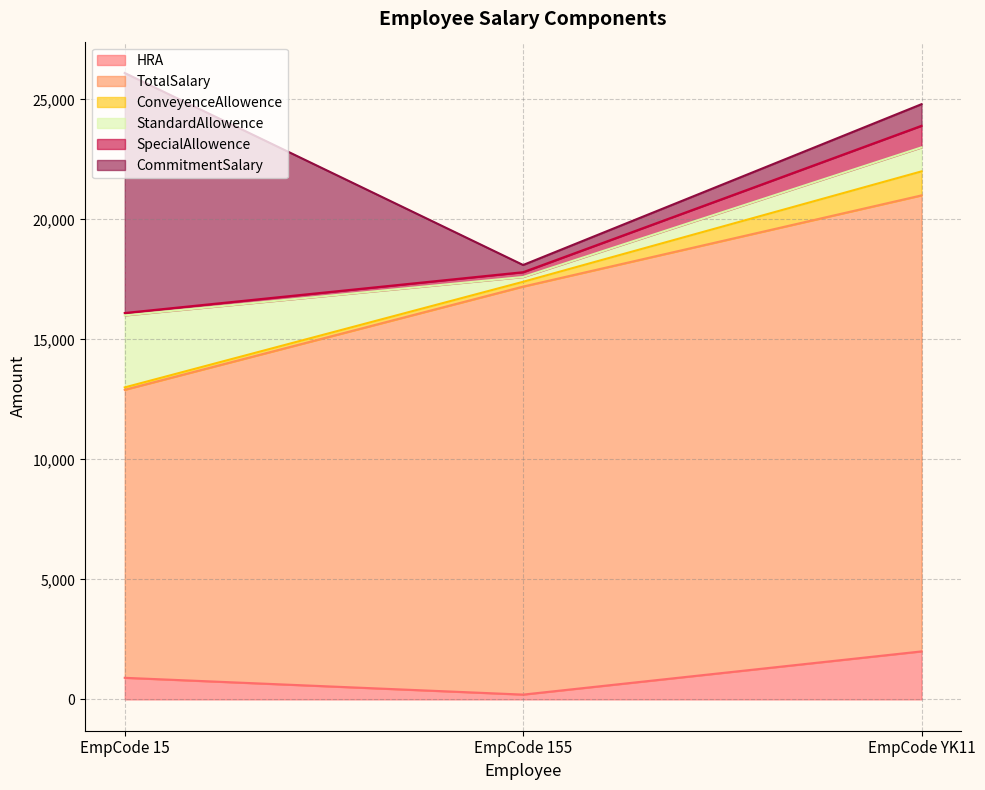

At which label does HRA reach its peak?

EmpCode YK11